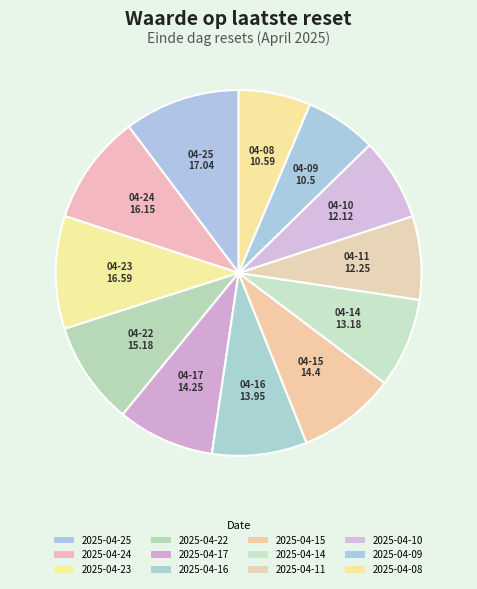

What percentage is the 2025-04-08 slice, to the nearest percent?

6%